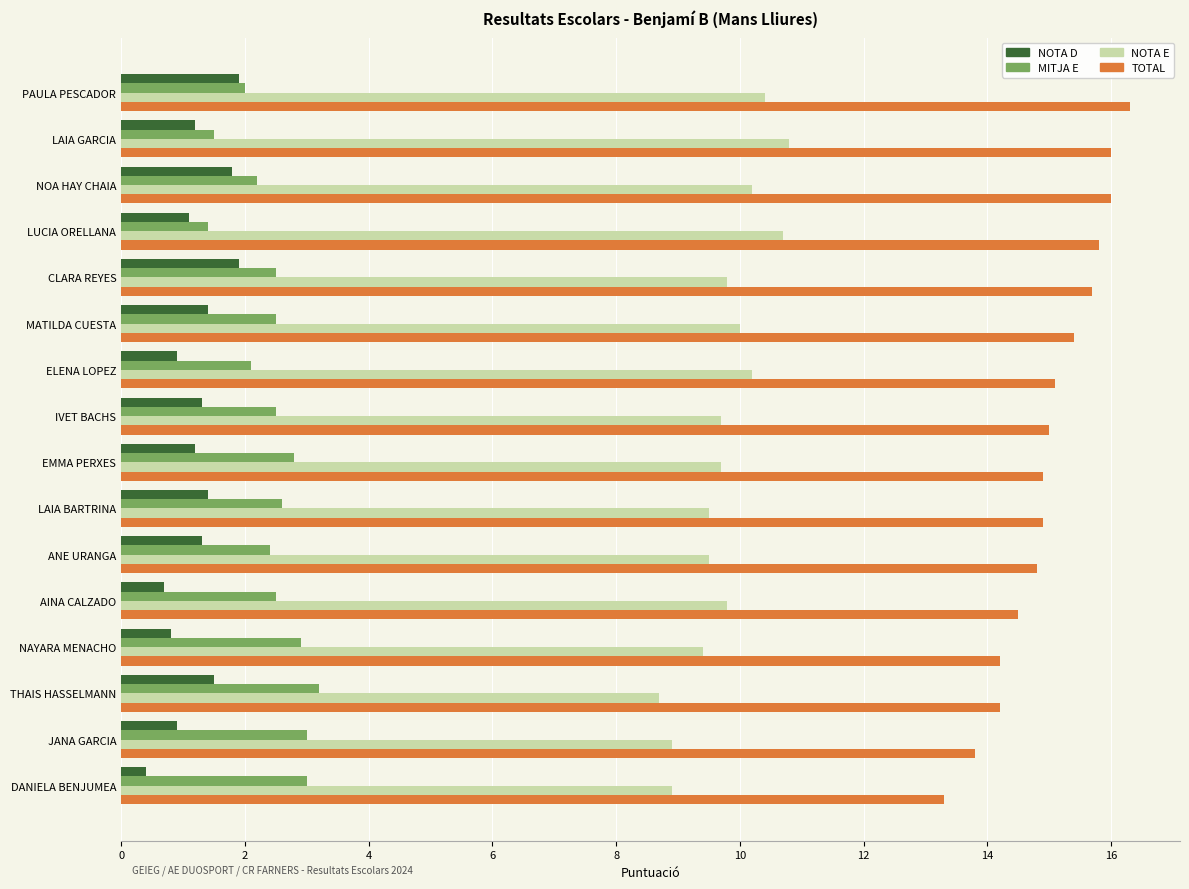

Is the value of NOTA E at THAIS HASSELMANN greater than the value of MITJA E at LUCIA ORELLANA?

Yes